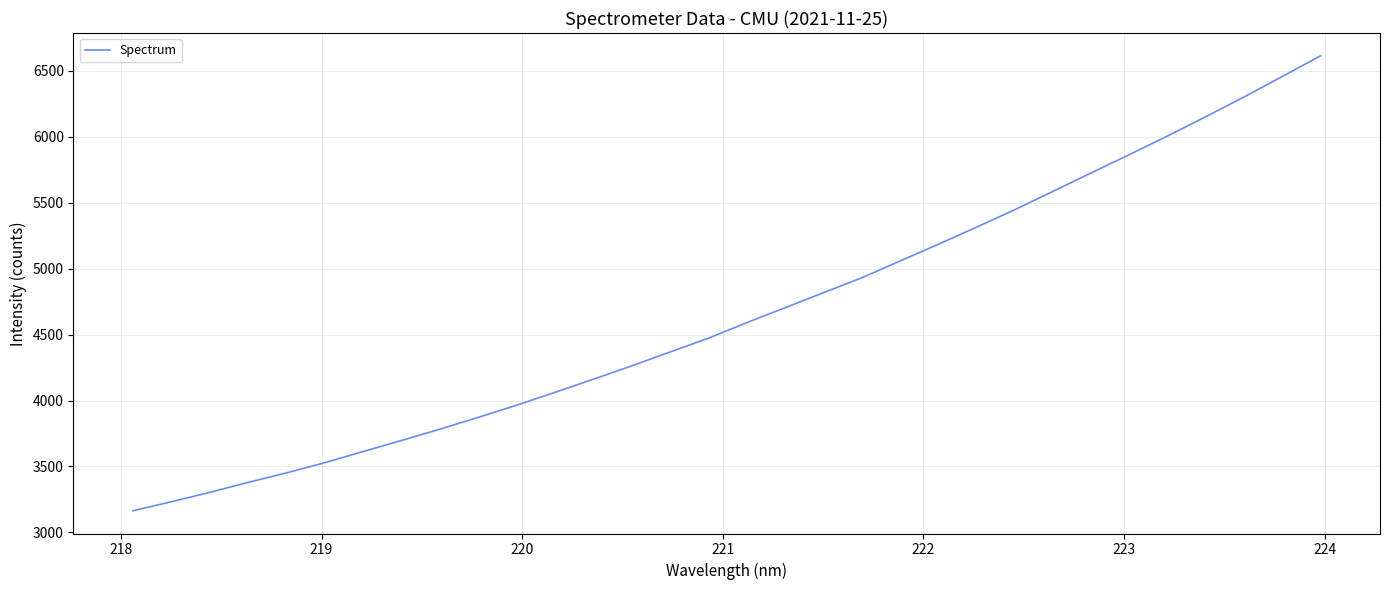

What is the maximum value shown in the chart?

6614.3